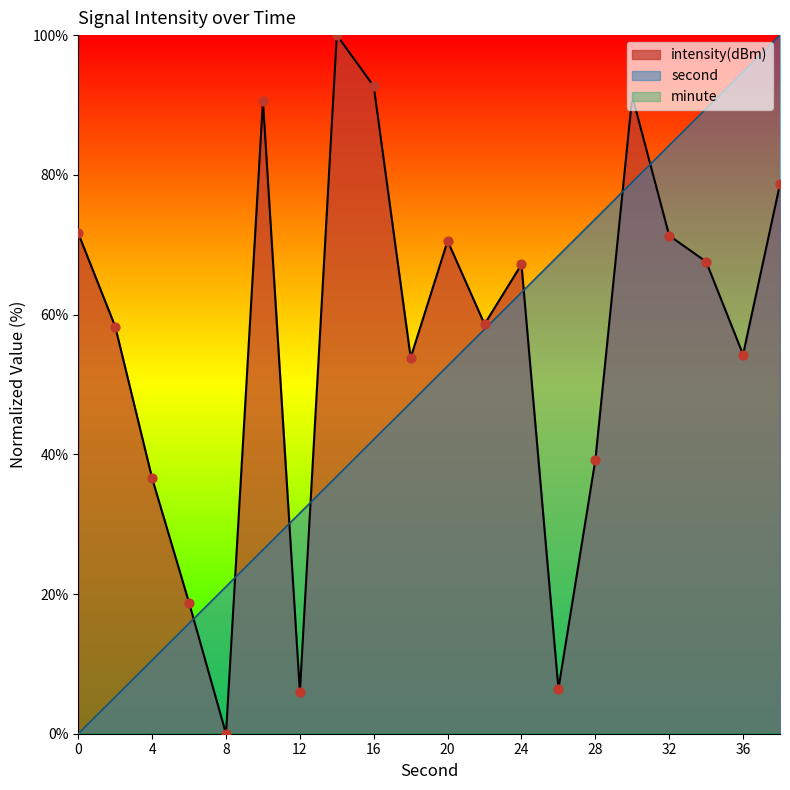

The intensity(dBm) series shows 61.1 at 28. True or false?

False